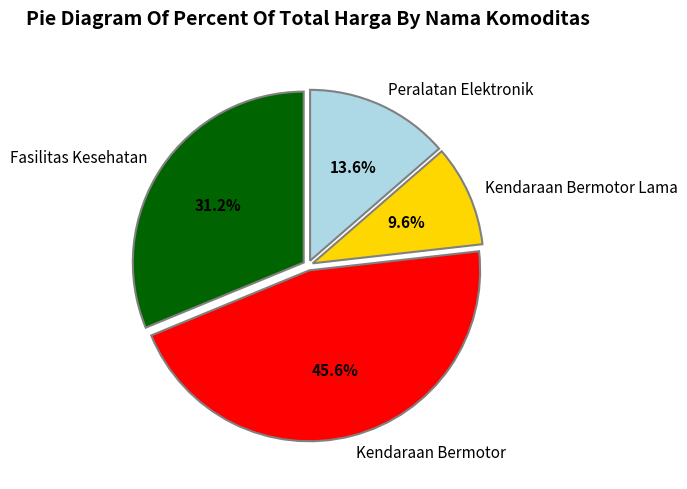

Between Kendaraan Bermotor and Fasilitas Kesehatan, which is larger?

Kendaraan Bermotor